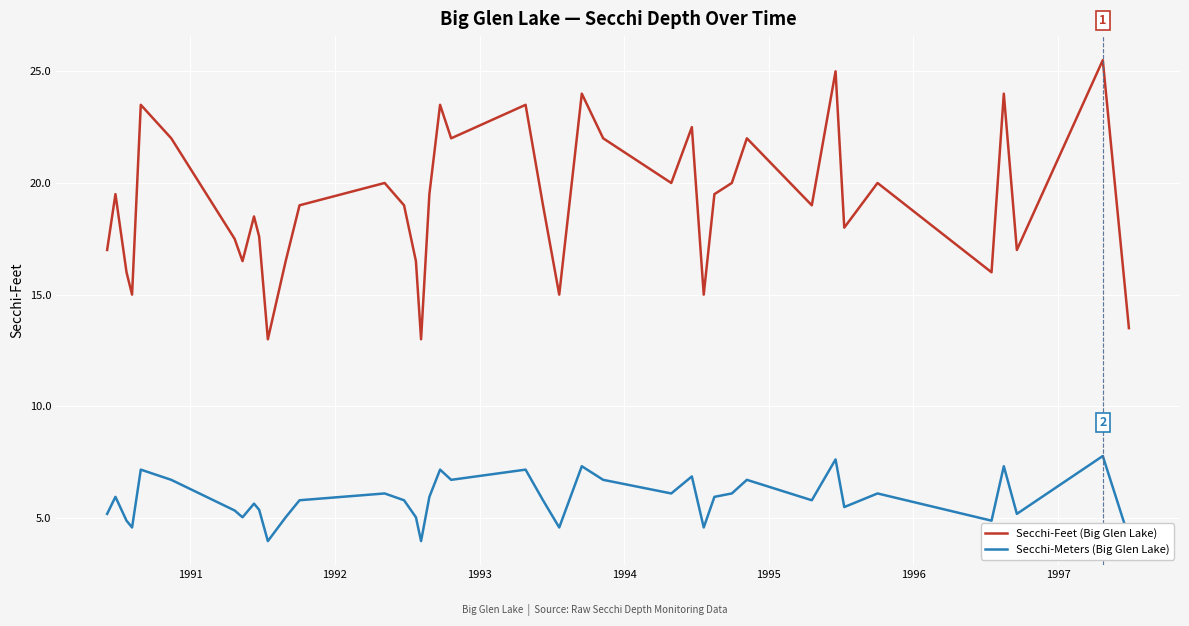

What is the smallest value displayed?

4.0